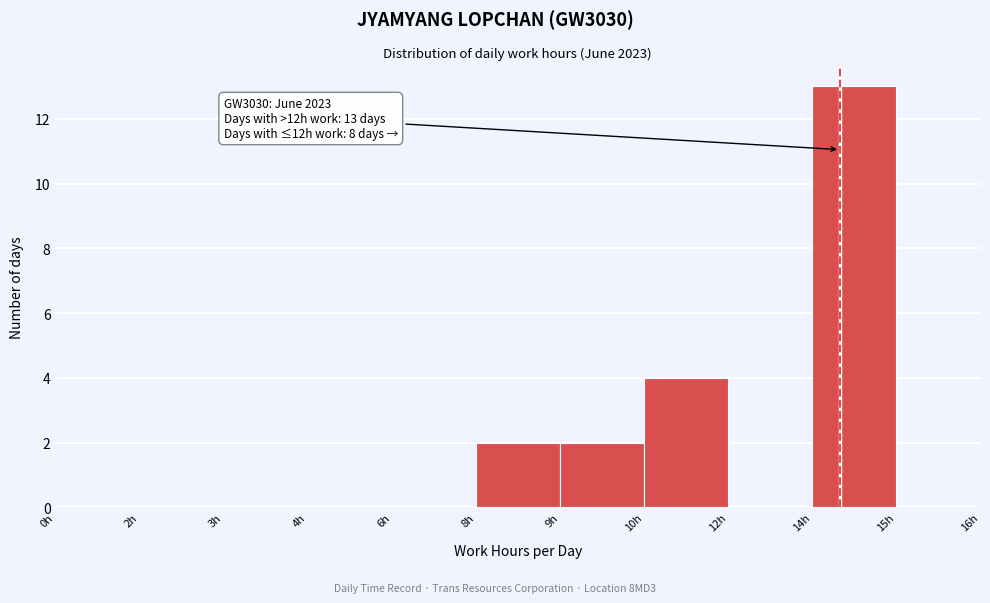

Reading left to right, what are all the values shown in this chart?

0h=0	2h=0	3h=0	4h=0	6h=0	8h=2	9h=2	10h=4	12h=0	14h=13	15h=0